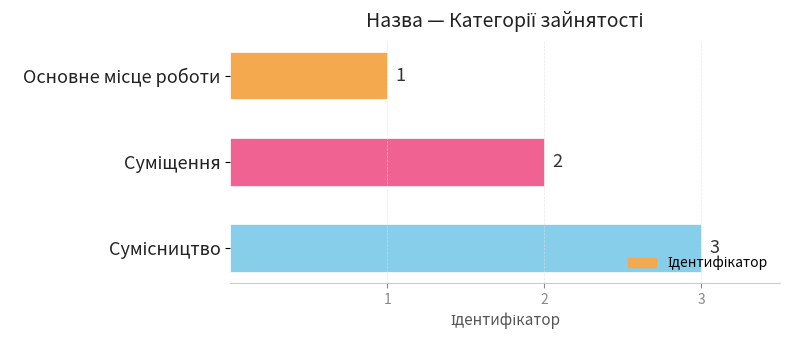

Count the values in the range 1 to 3.

3